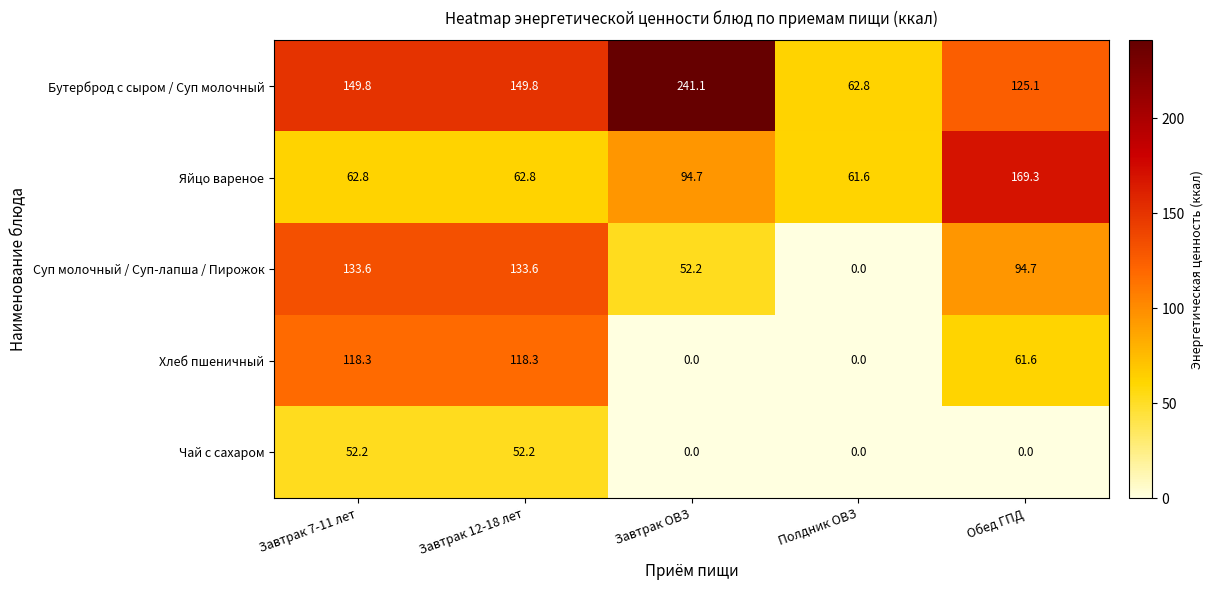

The Суп молочный / Суп-лапша / Пирожок series shows 53.9 at Полдник ОВЗ. True or false?

False